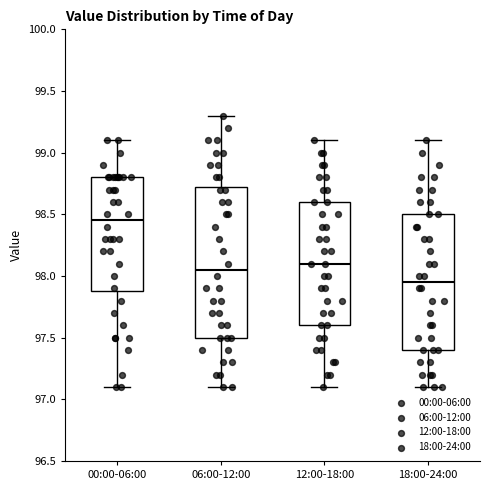

Which box is the tallest, from its lower edge to its upper edge?

06:00-12:00